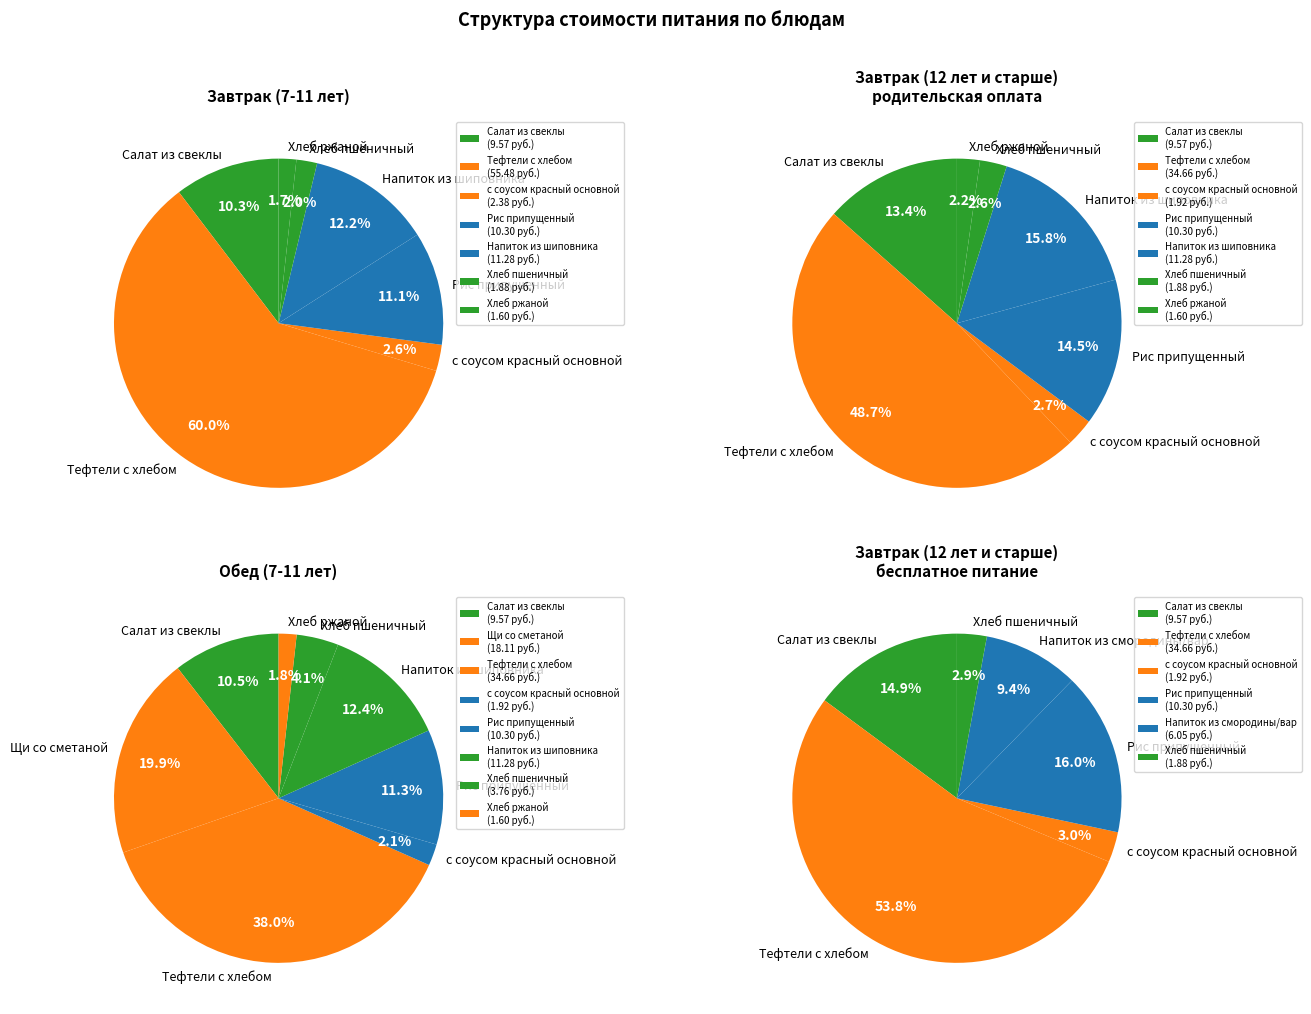

The Салат из свеклы slice represents 20% of the pie. True or false?

False